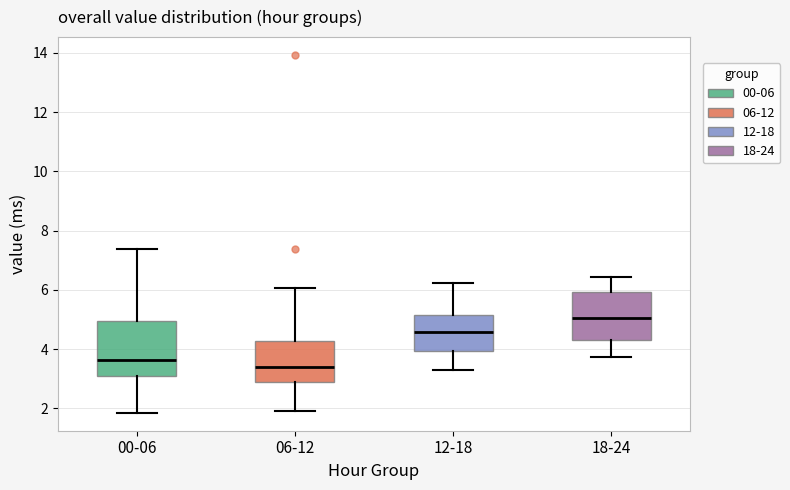

Where is the lower edge of the box for 00-06 on the y-axis? The values are not printed on the chart, so give them approximately, as read against the axis.

3.0